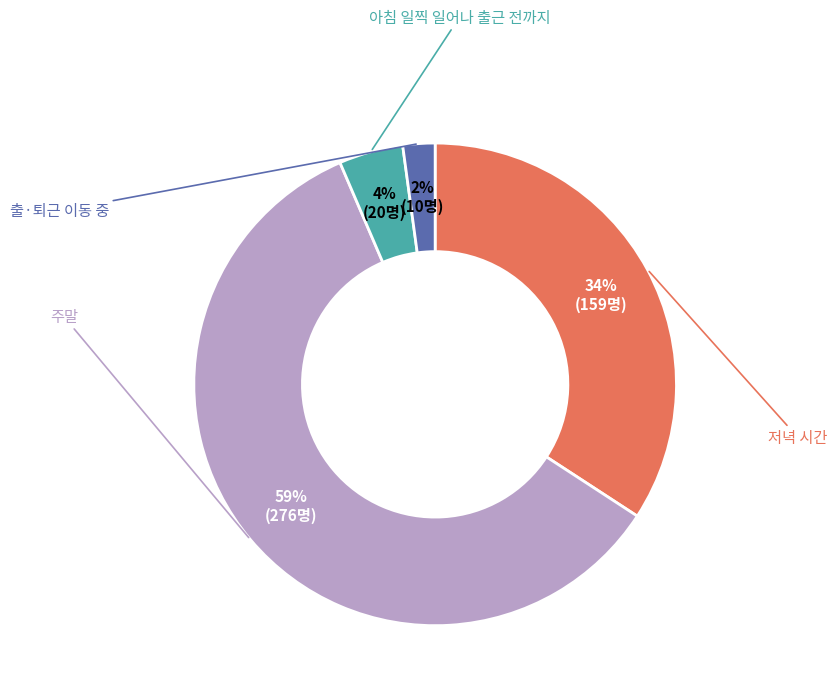

To the nearest percent, what is the average slice percentage?

25%